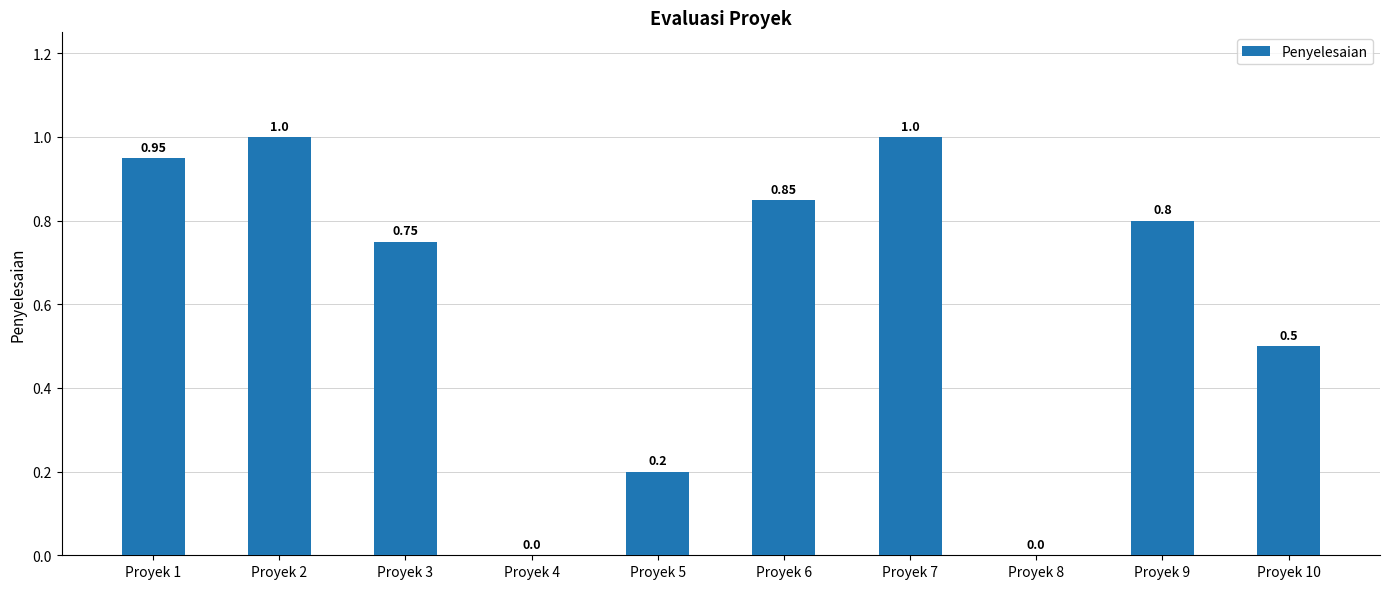

What is the sum of the values at Proyek 3 and Proyek 4?

0.8